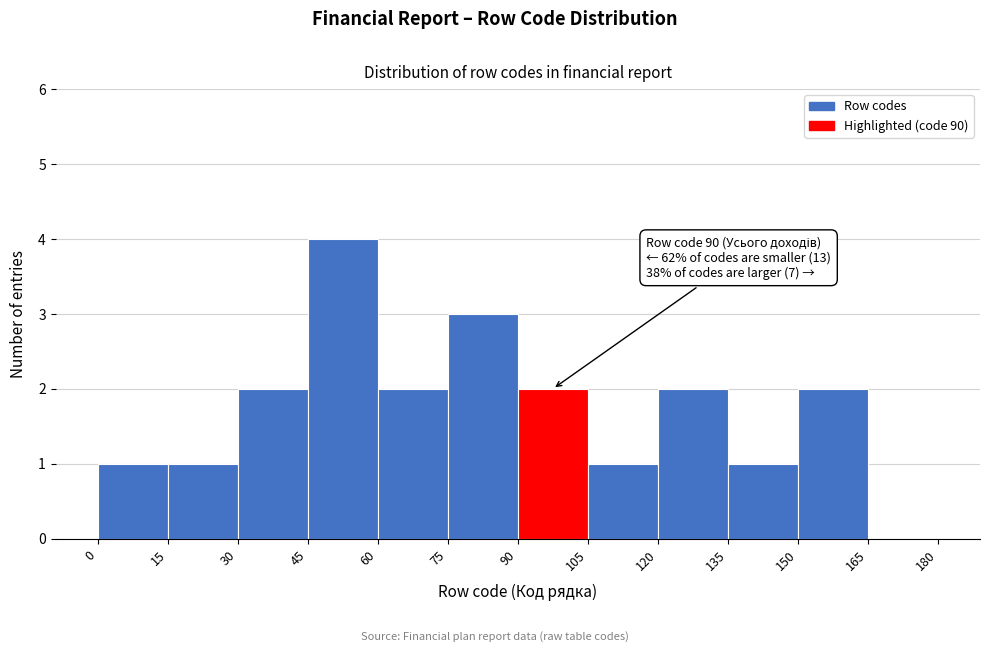

Over which range of the x-axis is the bar tallest?

45 to 60